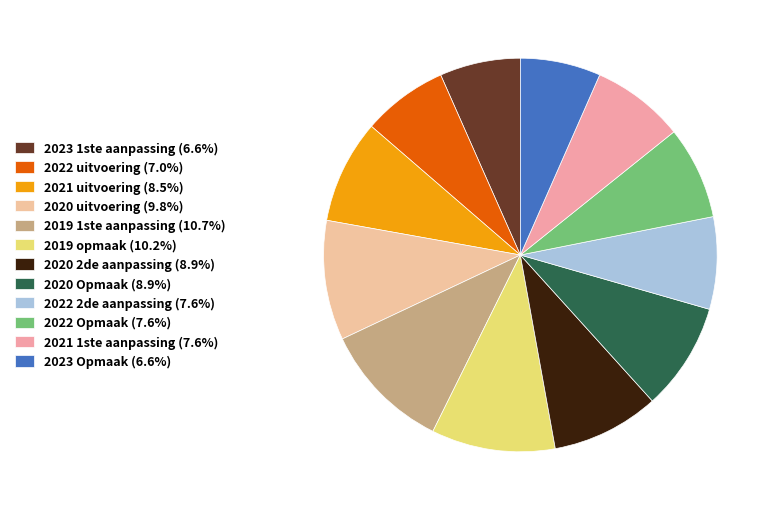

To the nearest percent, what is the average slice percentage?

8%